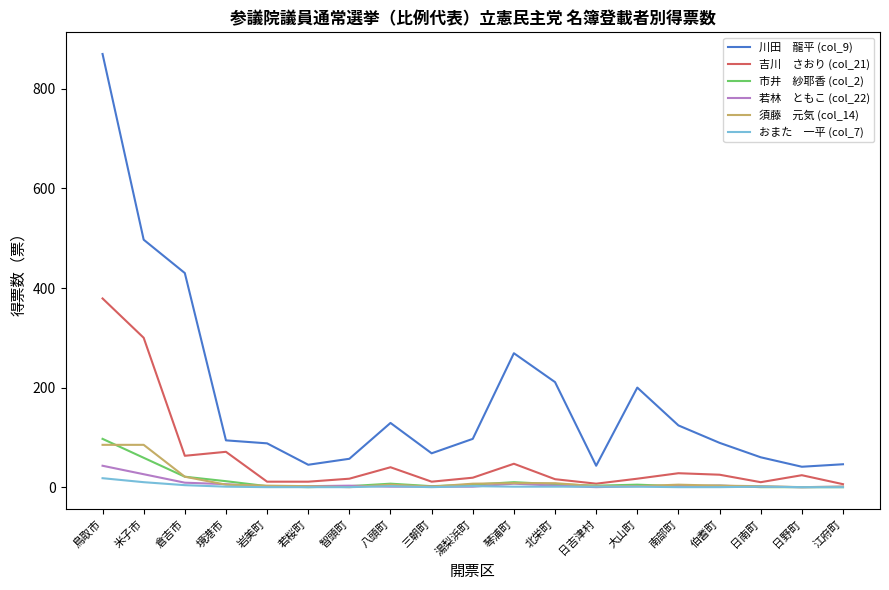

At which category is the sum across all series the highest?

鳥取市